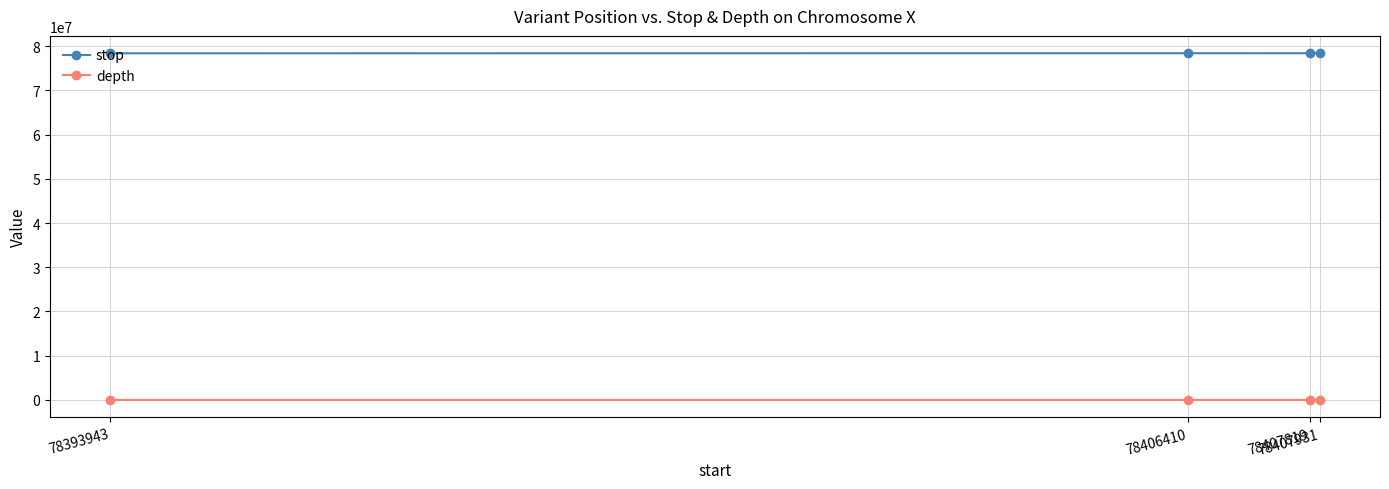

What is the maximum value for stop?

78407932